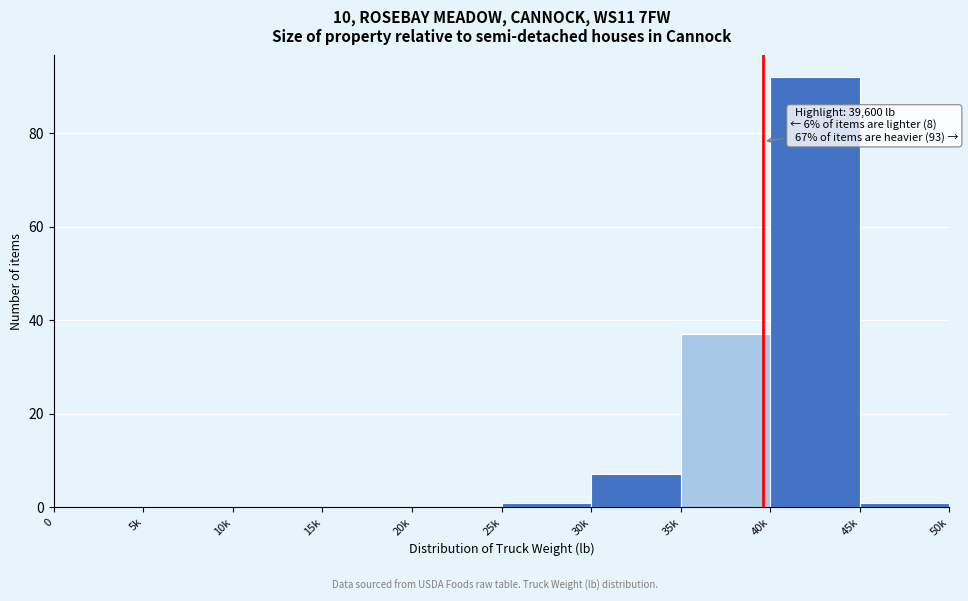

Reading right to left, what are all the values shown in this chart?

45k=1	40k=92	35k=37	30k=7	25k=1	20k=0	15k=0	10k=0	5k=0	0=0